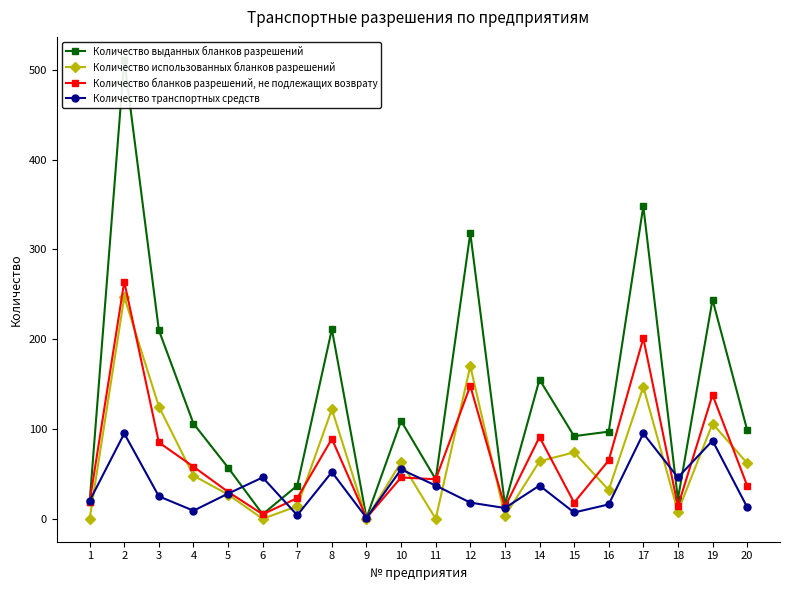

What is the total value across all series at 9?

3